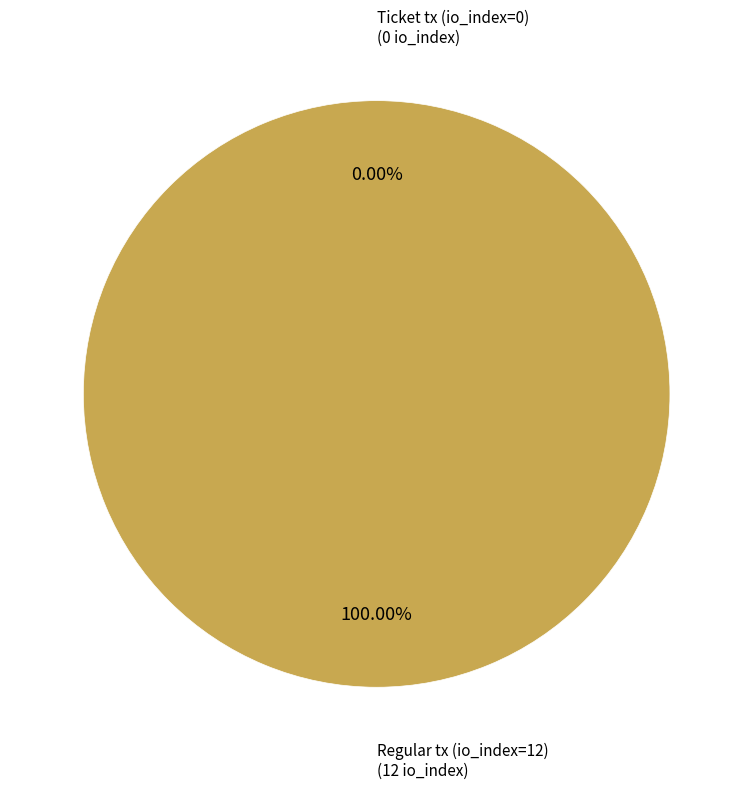

Does any single category account for the majority?

Yes